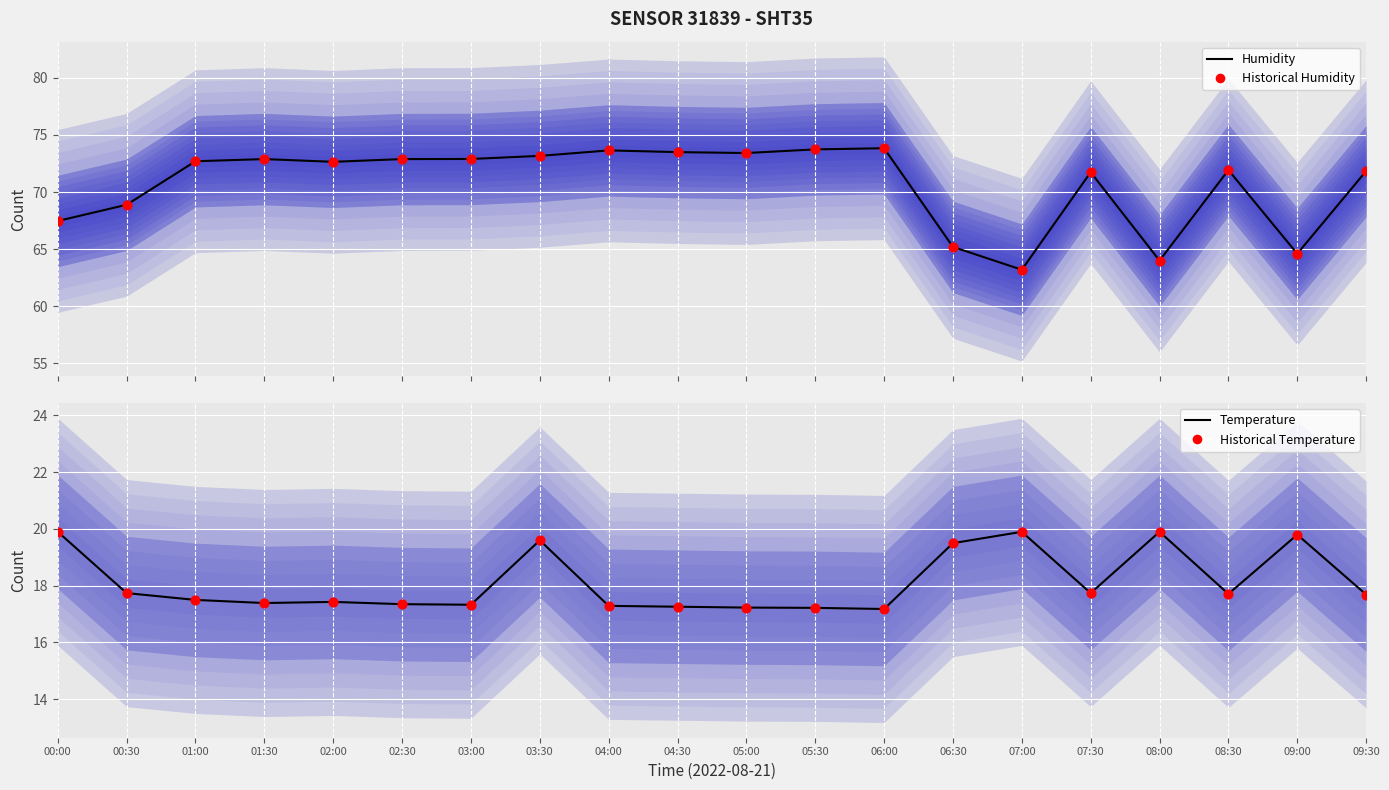

Which series contains the lowest Y value?

Temperature (mean)